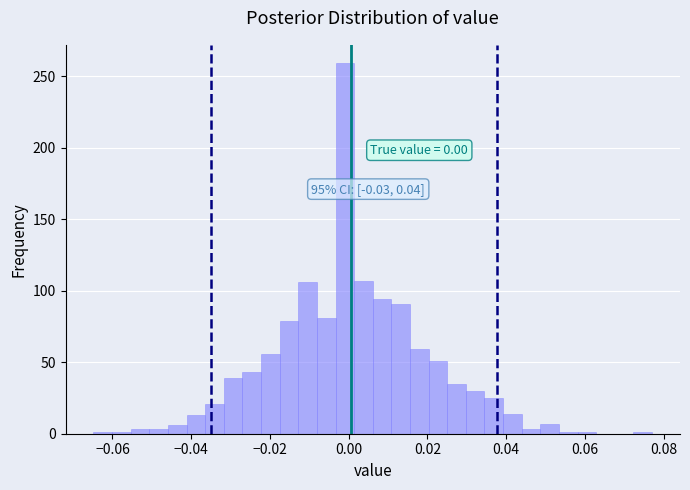

Around what value on the x-axis is the tallest bar? Give the approximate position of its centre, as read against the axis.

0.000